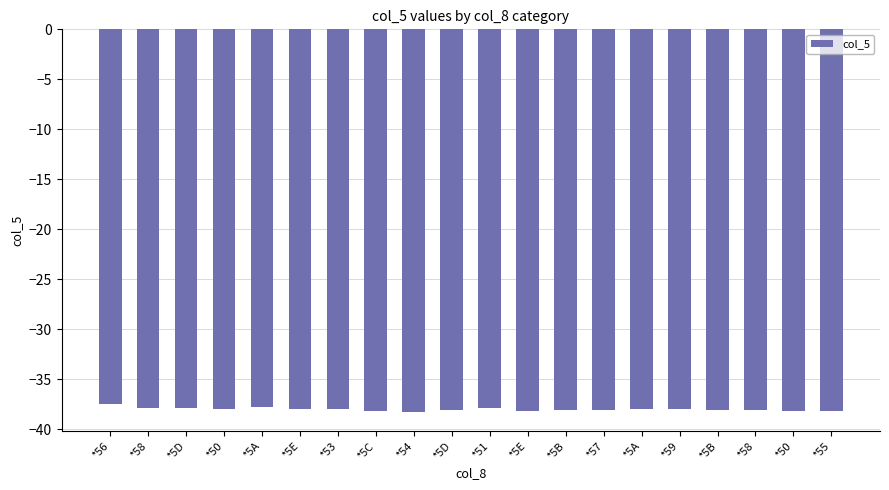

How many bars are there in total?

20